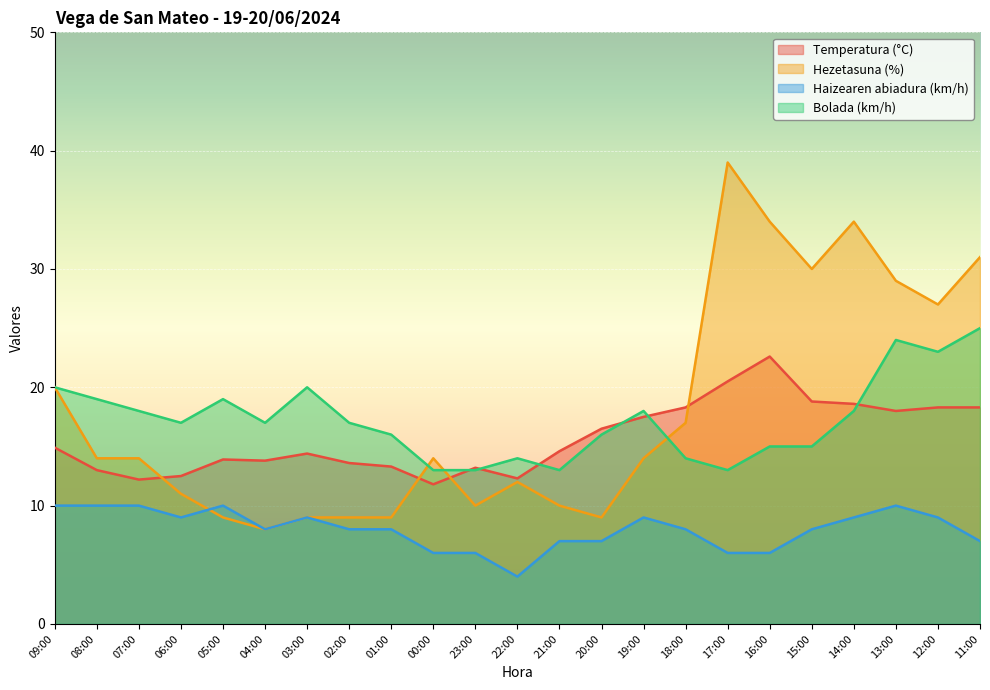

Does the chart display data point markers on the line(s)?

No